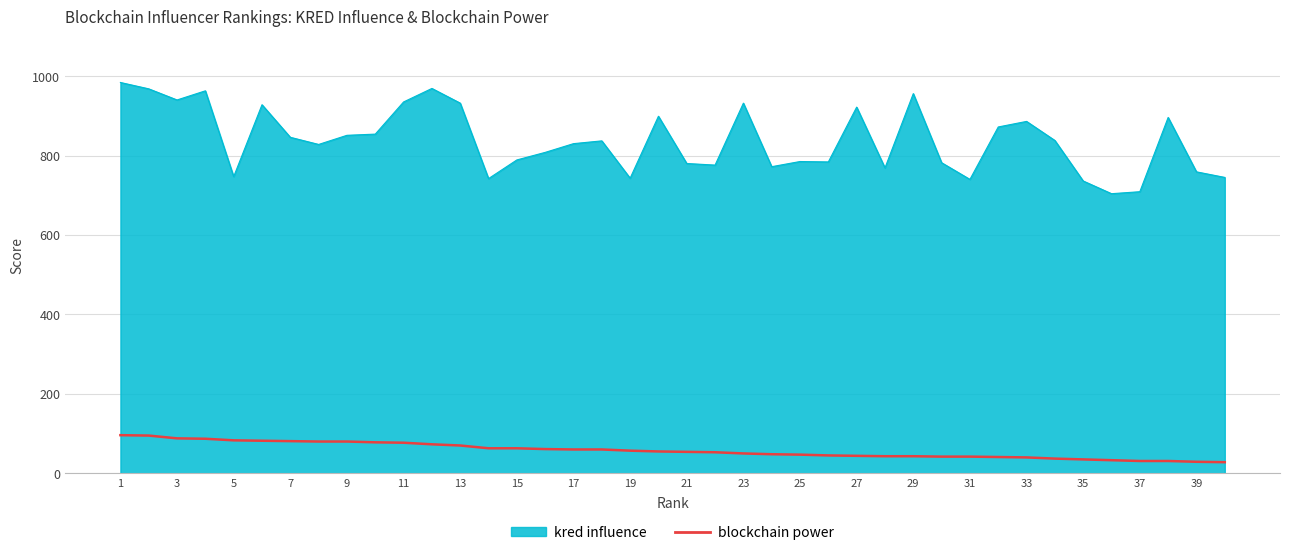

Which series has the largest range (max minus min)?

kred influence